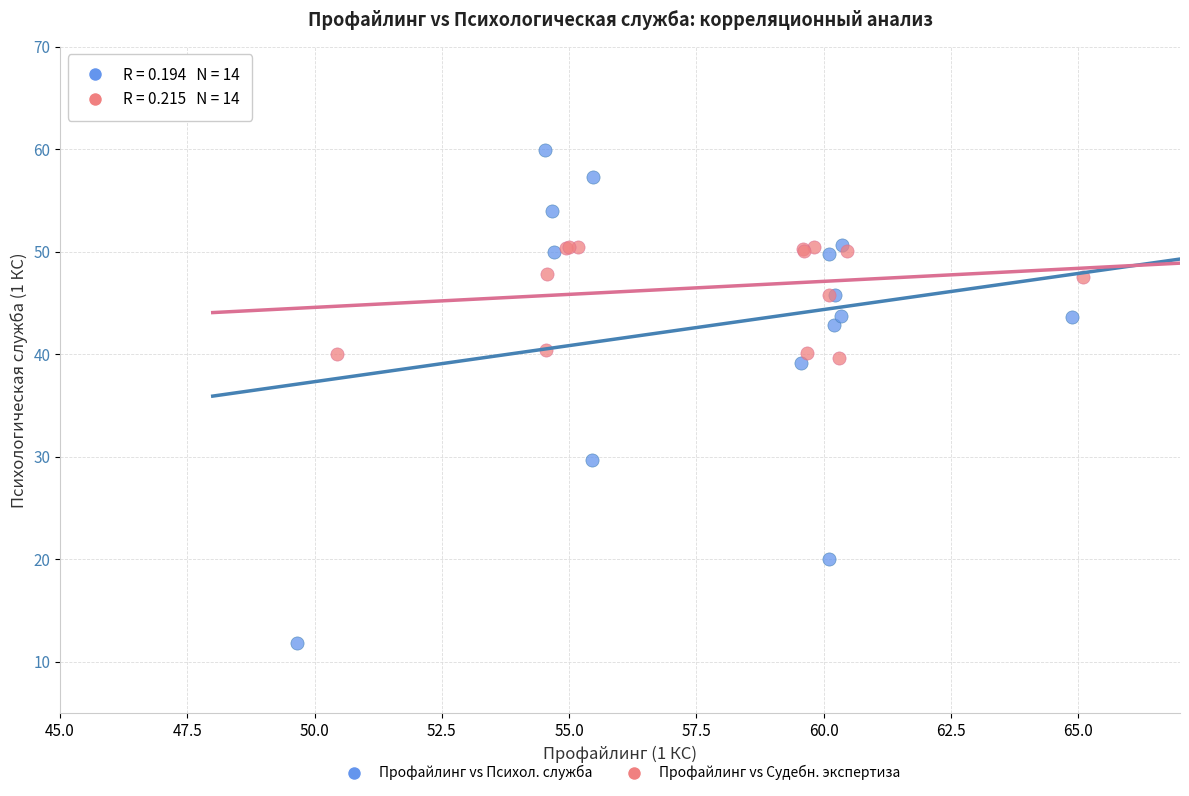

Which series contains the highest Y value?

Профайлинг vs Психол. служба